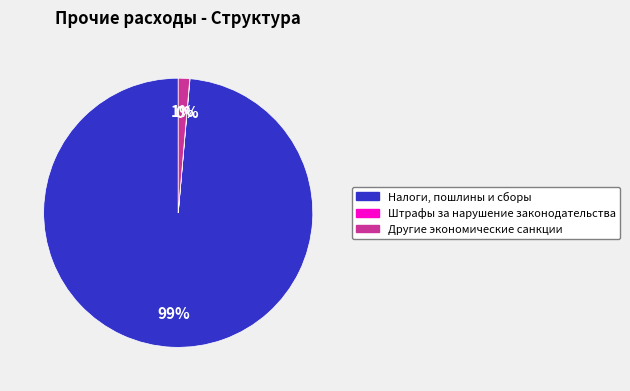

Is there a majority slice in this chart?

Yes